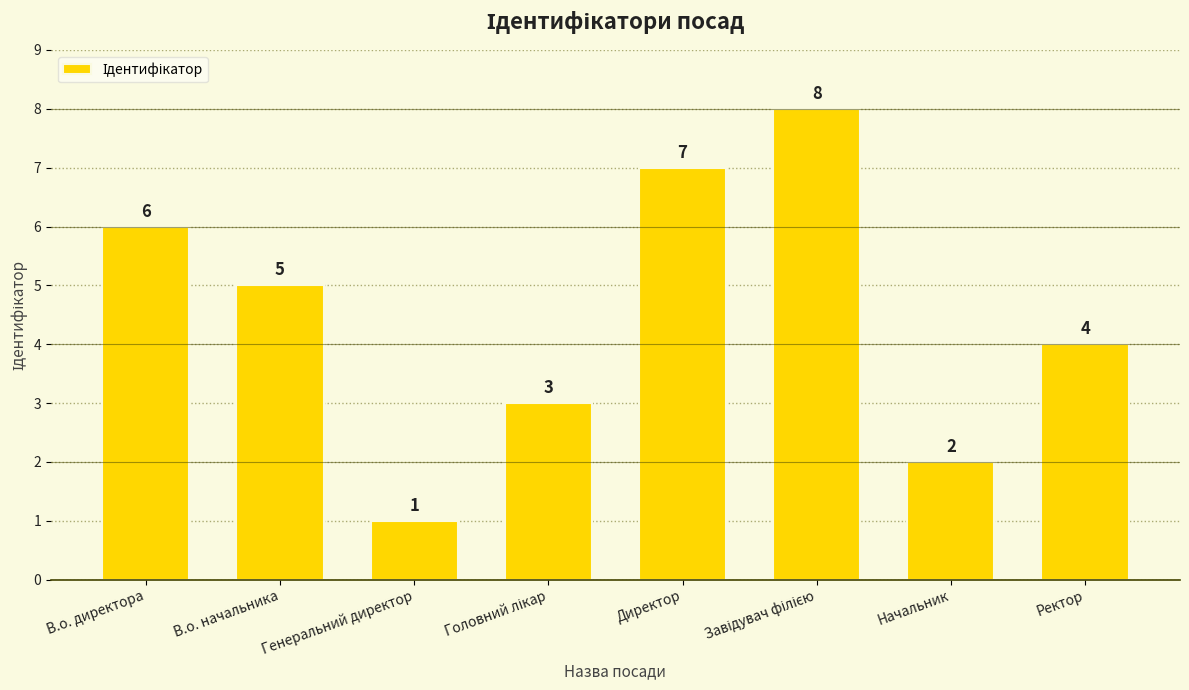

Are the bars horizontal?

No